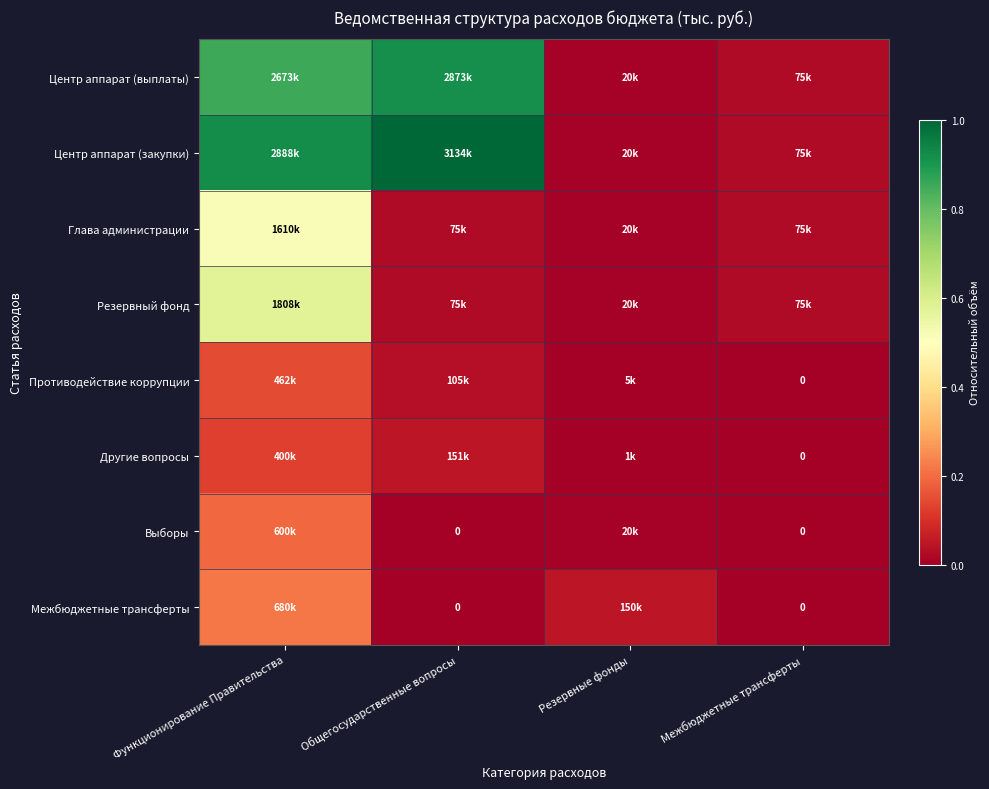

Which label corresponds to the largest value in the chart?

Общегосударственные вопросы